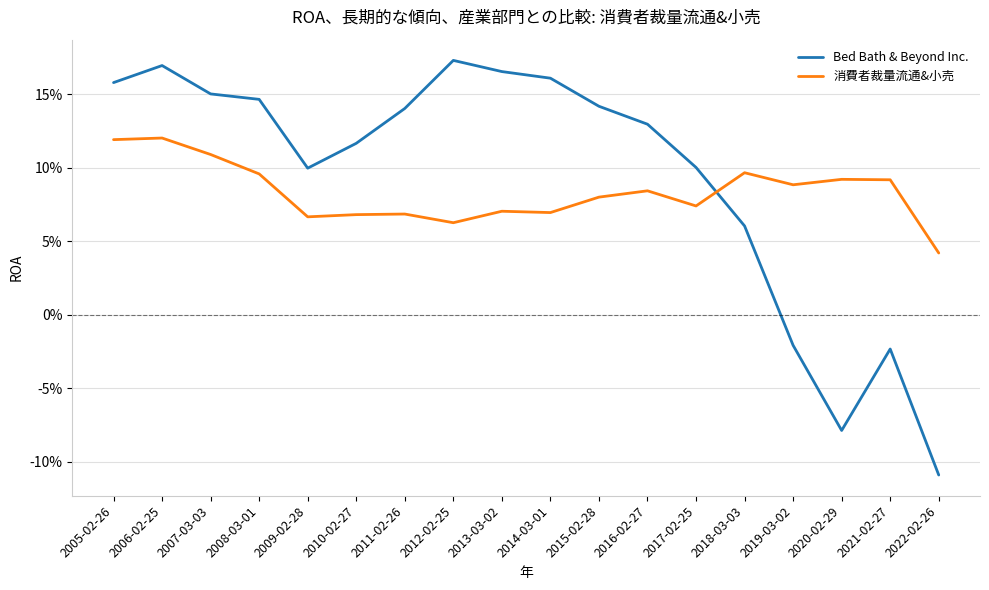

What are all the series names shown in the legend?

Bed Bath & Beyond Inc., 消費者裁量流通&小売